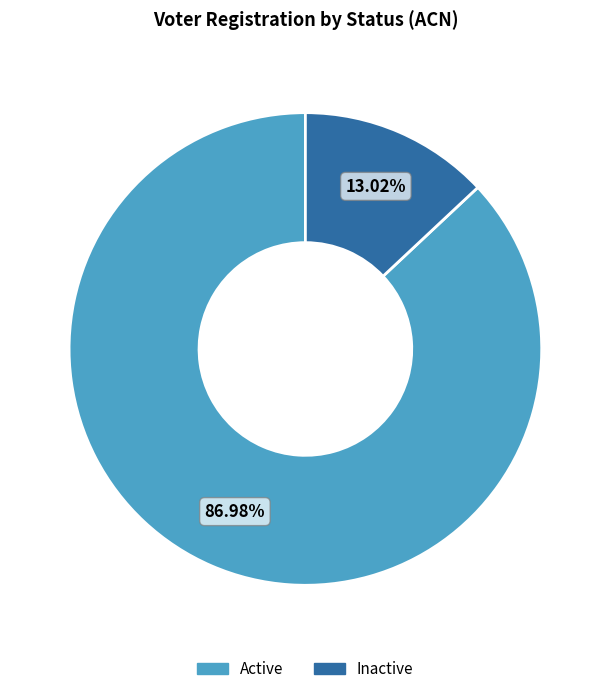

Count the number of slices in the pie.

2